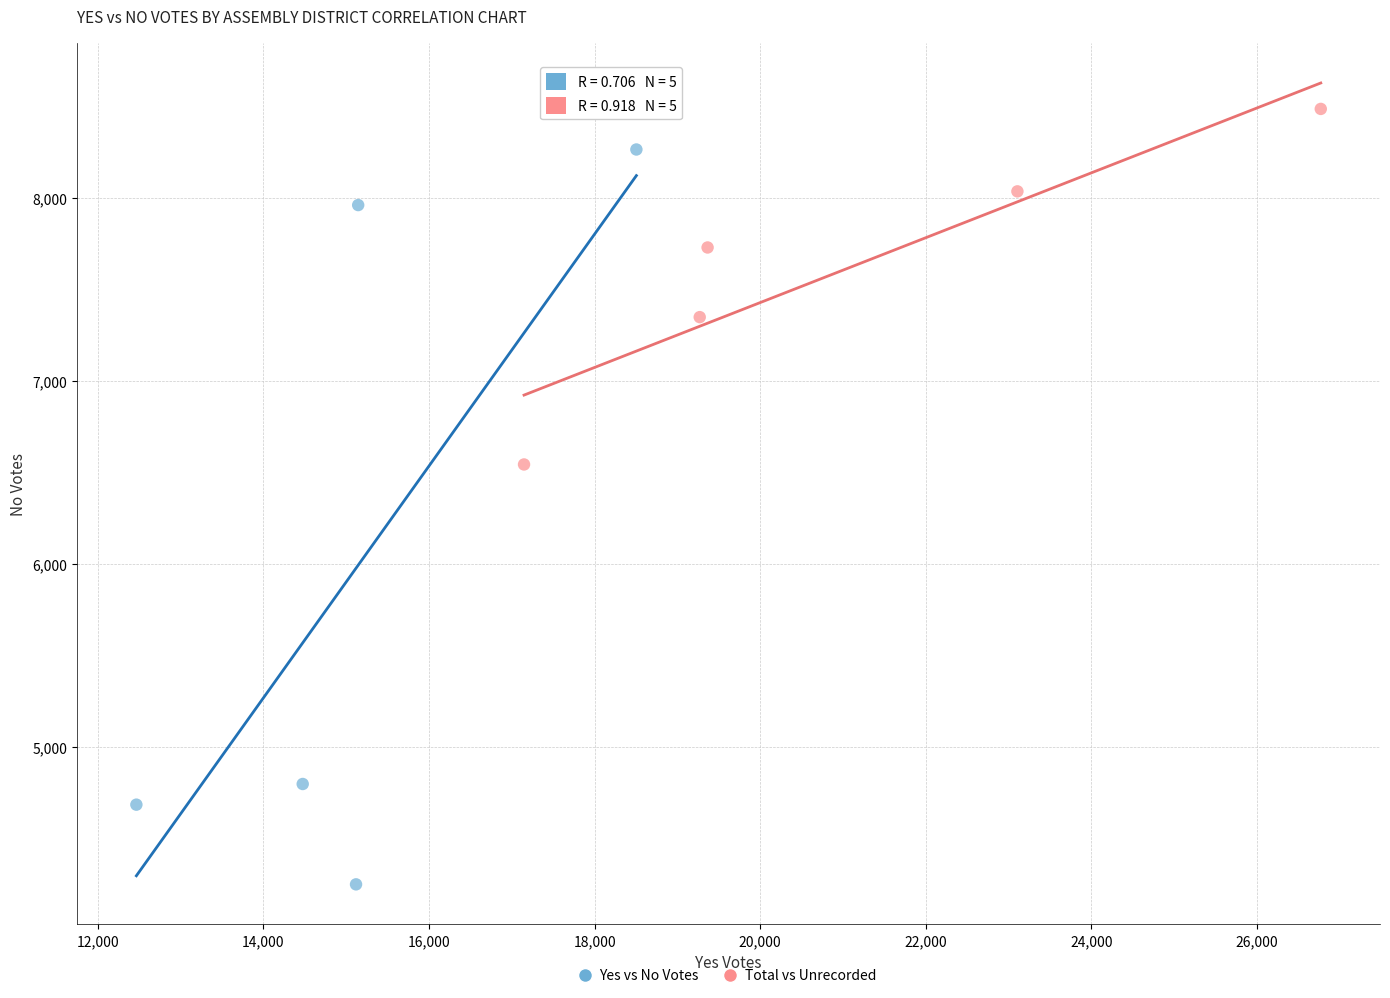

Which series has the largest Y range (max minus min)?

Yes vs No Votes